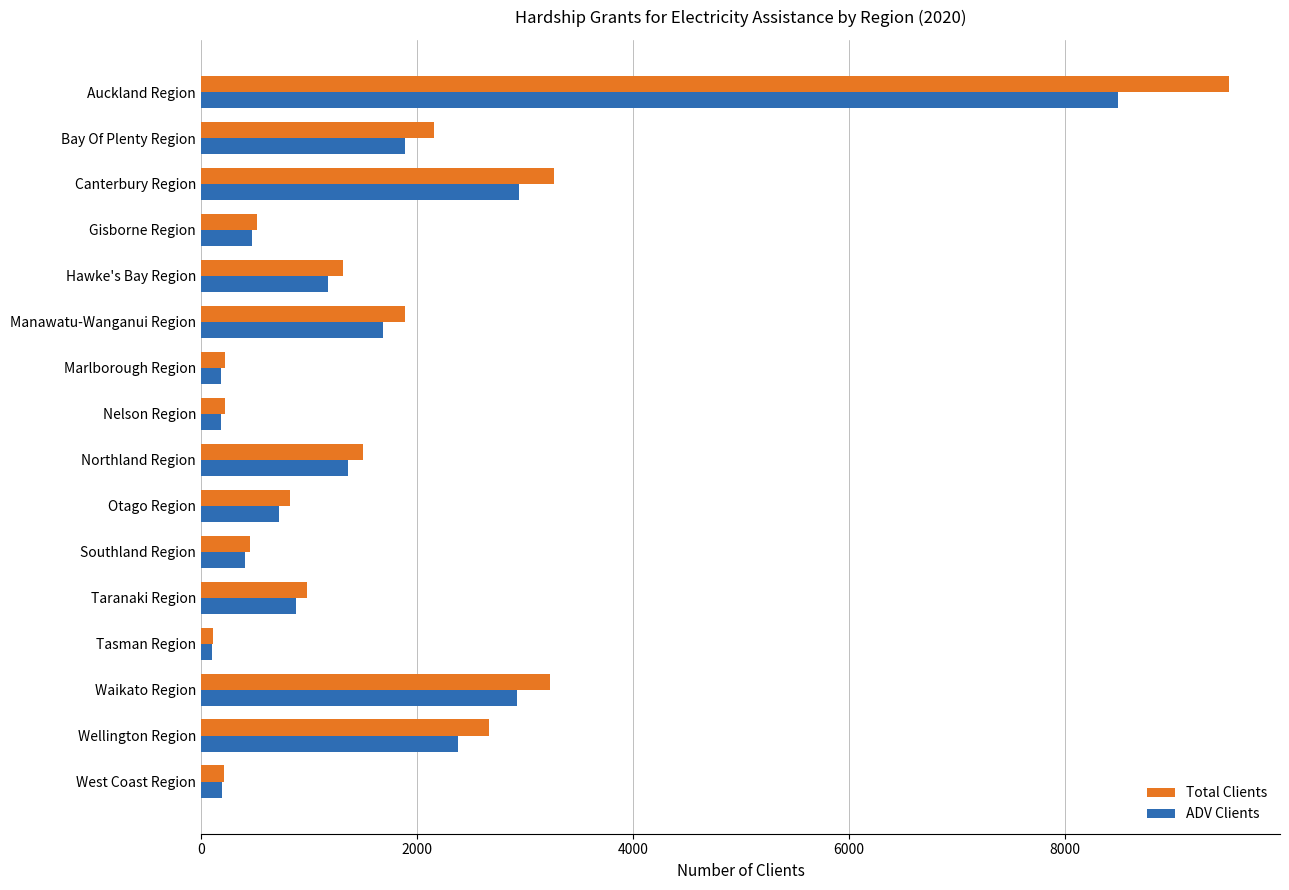

Rank the series by their average value, from highest to lowest.

Total Clients, ADV Clients